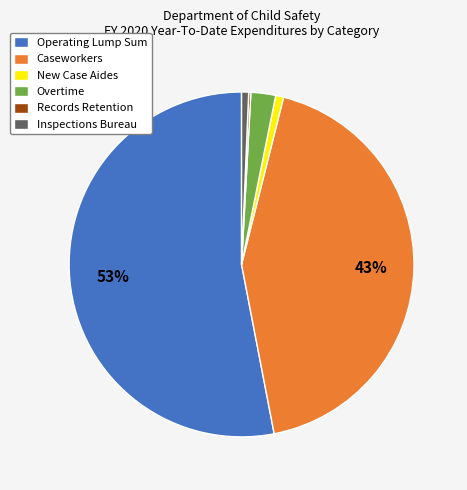

True or false: Operating Lump Sum accounts for 53% of the total.

True